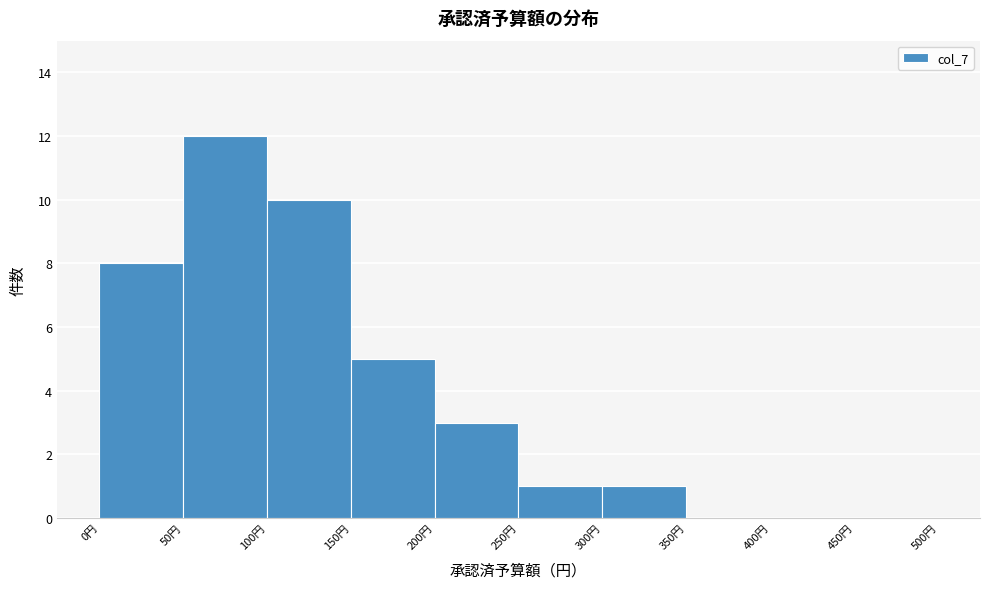

Over which range of the x-axis is the bar tallest?

50 to 100